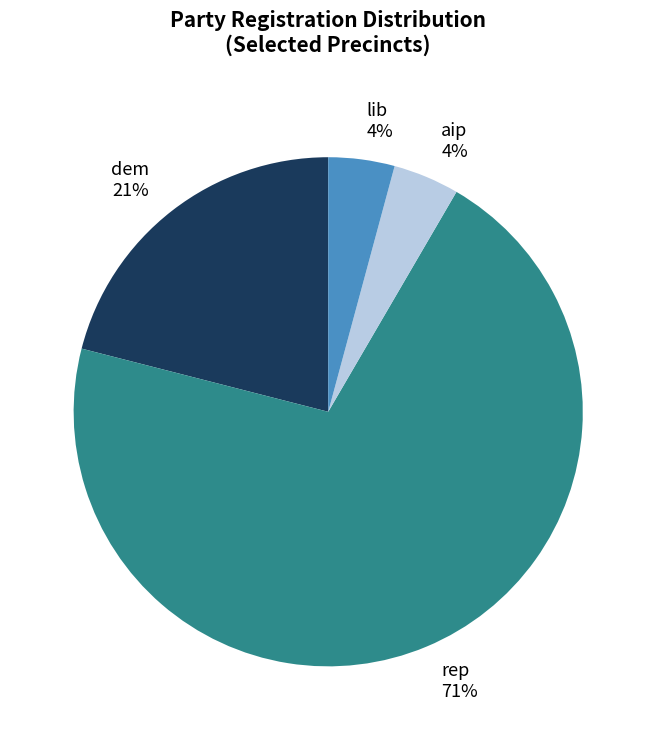

How many slices are in this pie chart?

4